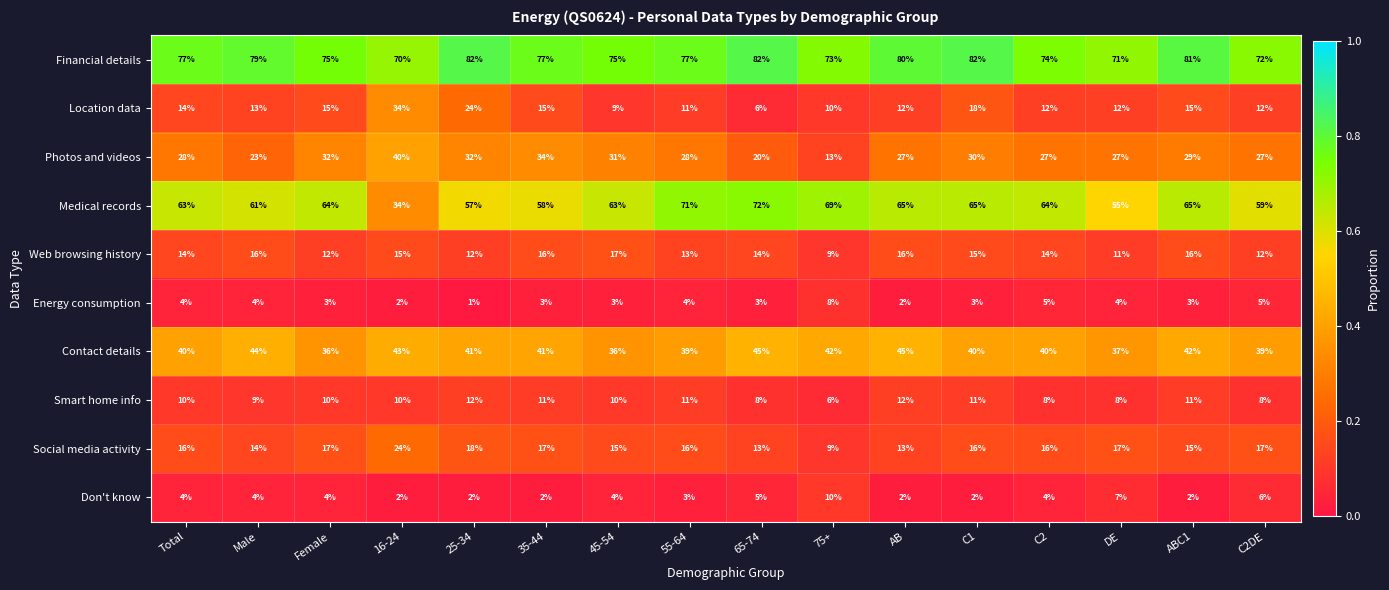

Which series has the largest range (max minus min)?

Medical records